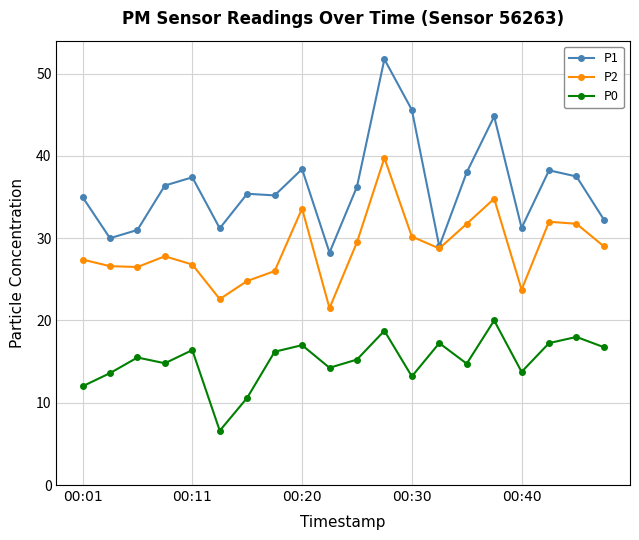

What is the value of the P2 point at the 2nd from the left?

26.6